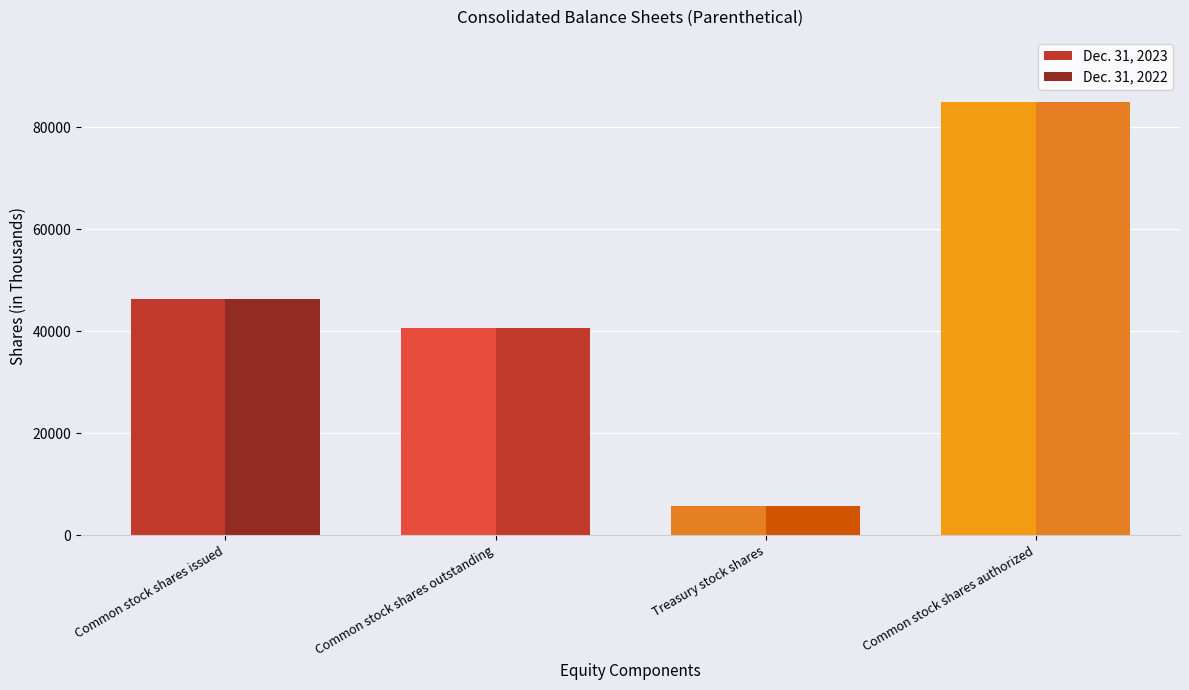

Reading right to left, extract all data points from this chart.

Dec. 31, 2023: Common stock shares authorized=85000	Treasury stock shares=5672	Common stock shares outstanding=40738	Common stock shares issued=46410
Dec. 31, 2022: Common stock shares authorized=85000	Treasury stock shares=5672	Common stock shares outstanding=40738	Common stock shares issued=46410